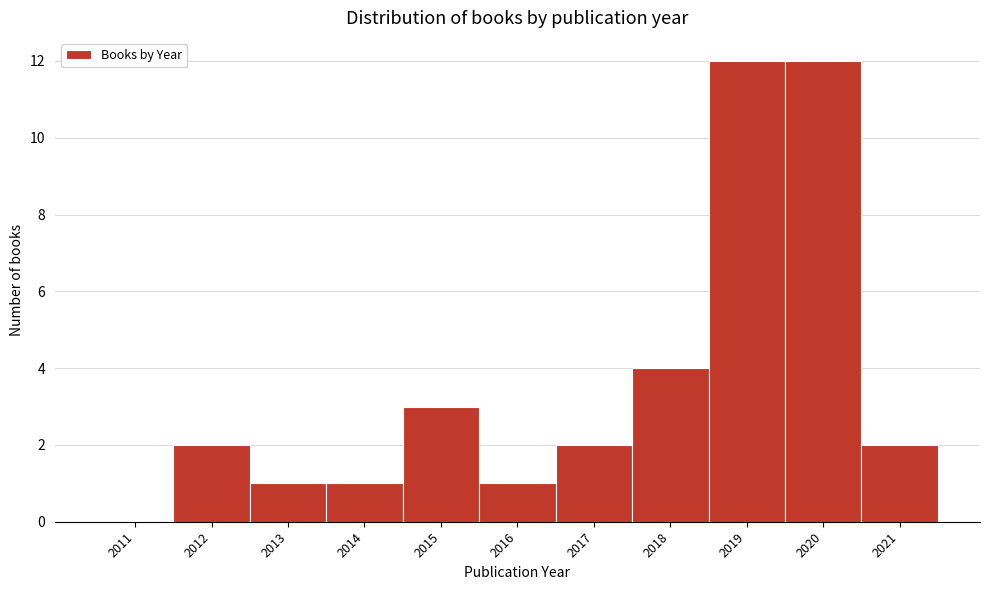

Reading left to right, extract all data points from this chart.

2011=0	2012=2	2013=1	2014=1	2015=3	2016=1	2017=2	2018=4	2019=12	2020=12	2021=2